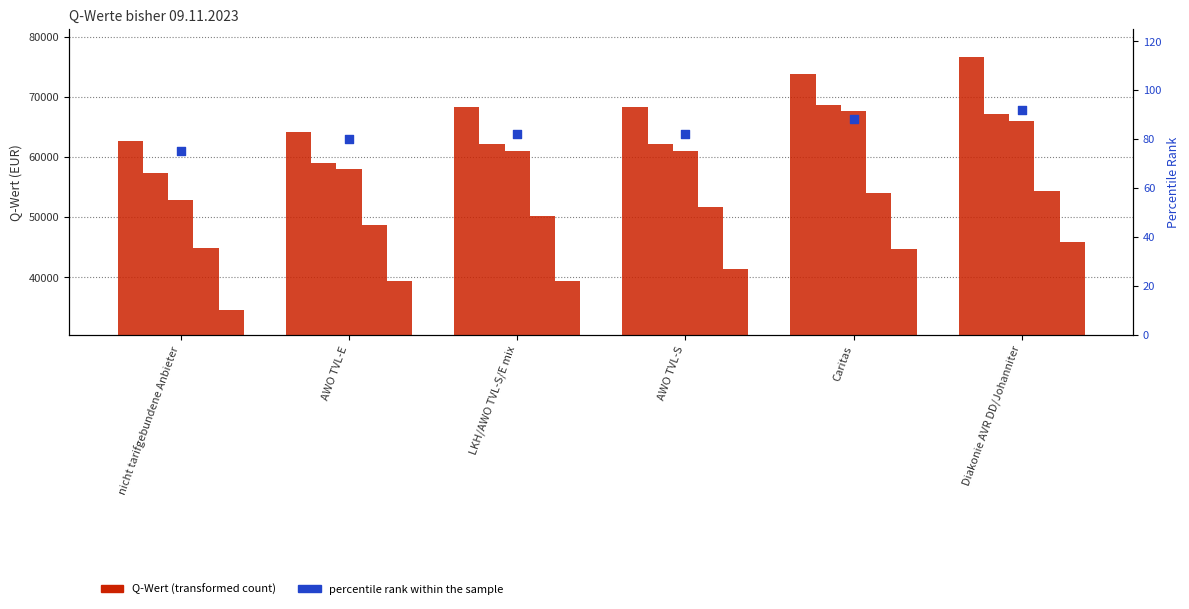

Is the value of Q2 at LKH/AWO TVL-S/E mix greater than the value of Q4 at AWO TVL-S?

Yes